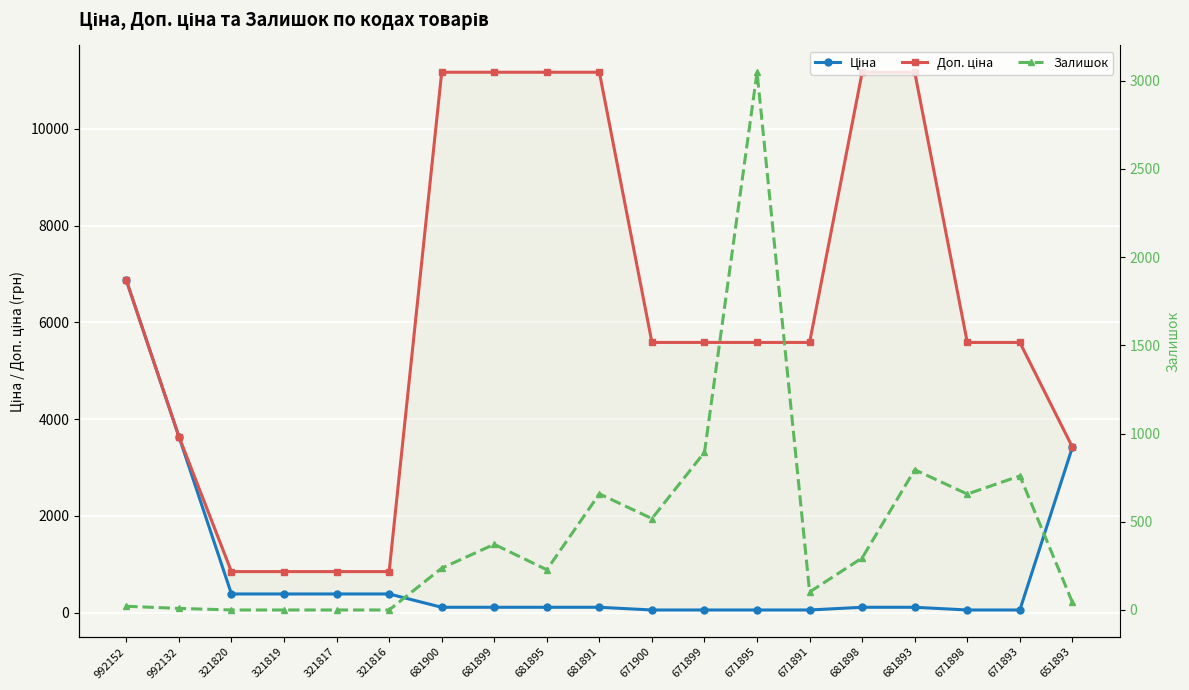

Between 321819 and 681898, which is larger?

321819